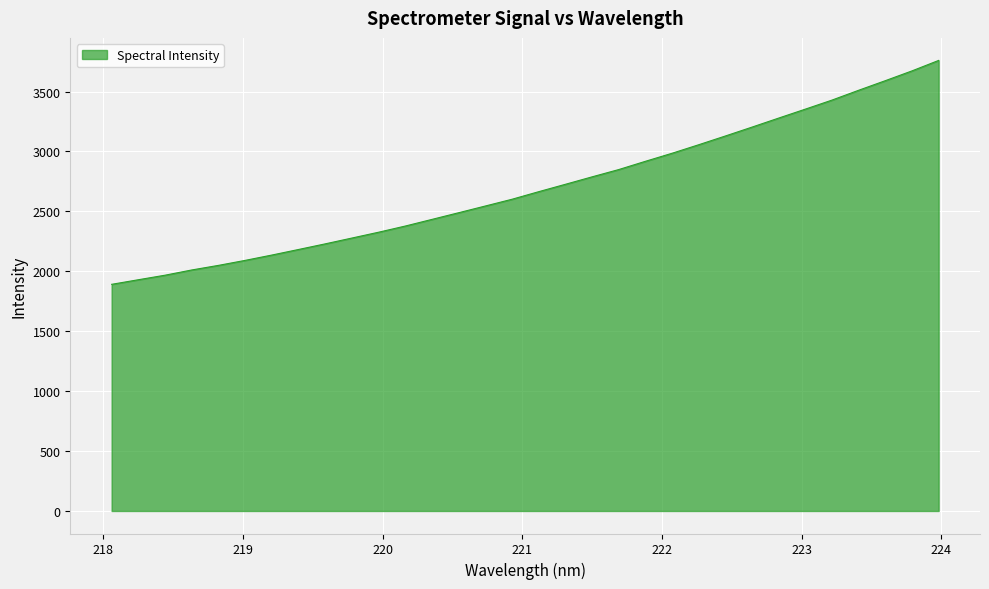

Count the number of data series in this chart.

1